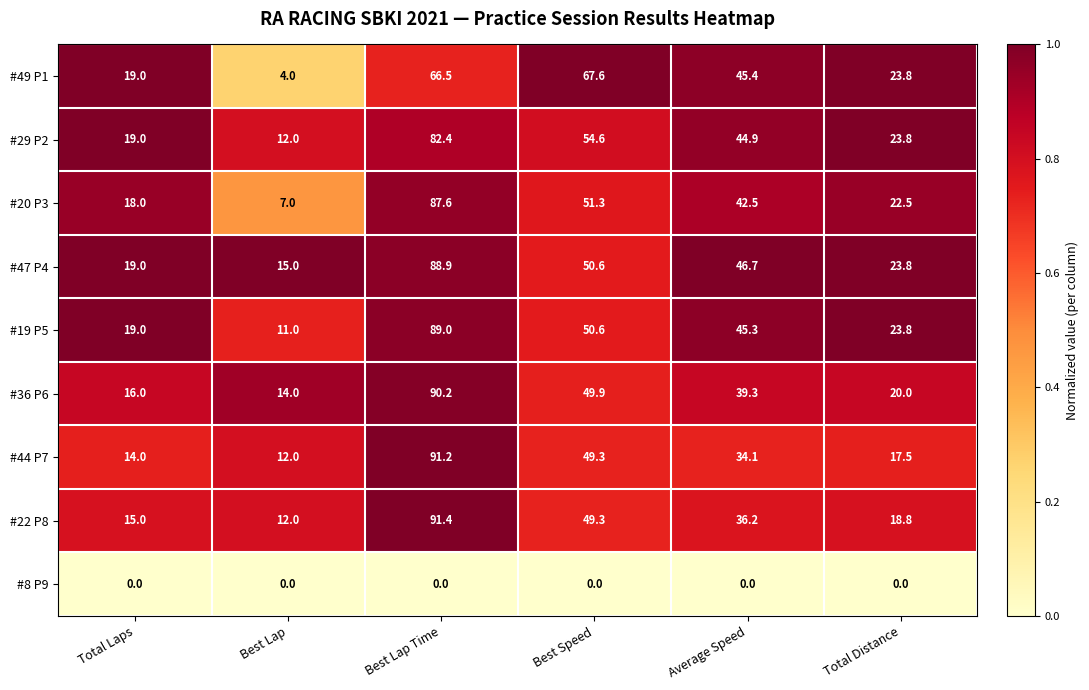

What is the minimum value for #47 P4?

15.0